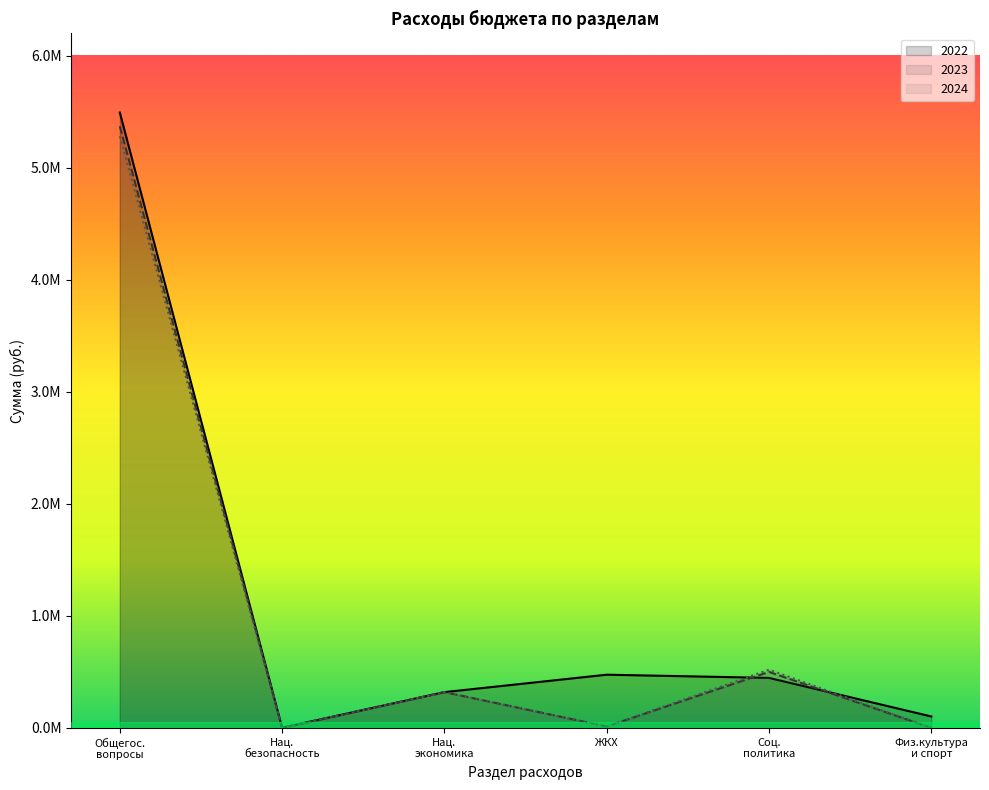

What is the total value across all series at ЖКХ?

500010.0